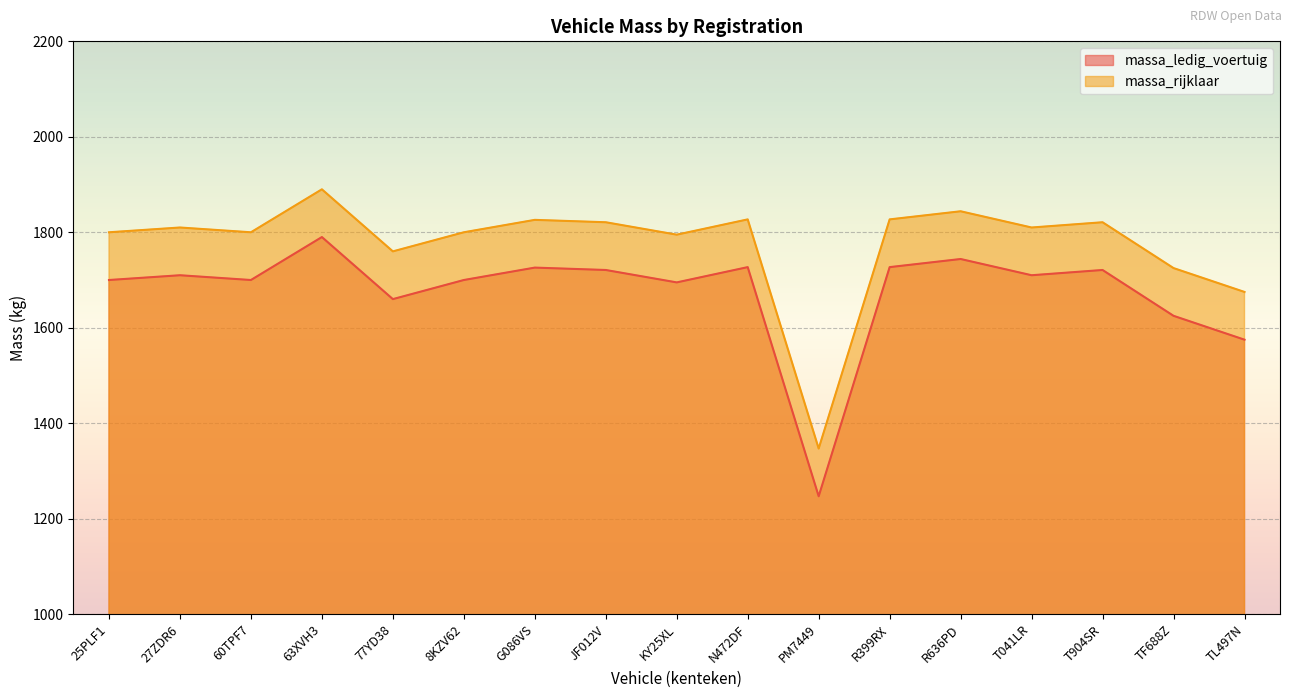

Which series has the widest spread of values?

massa_ledig_voertuig